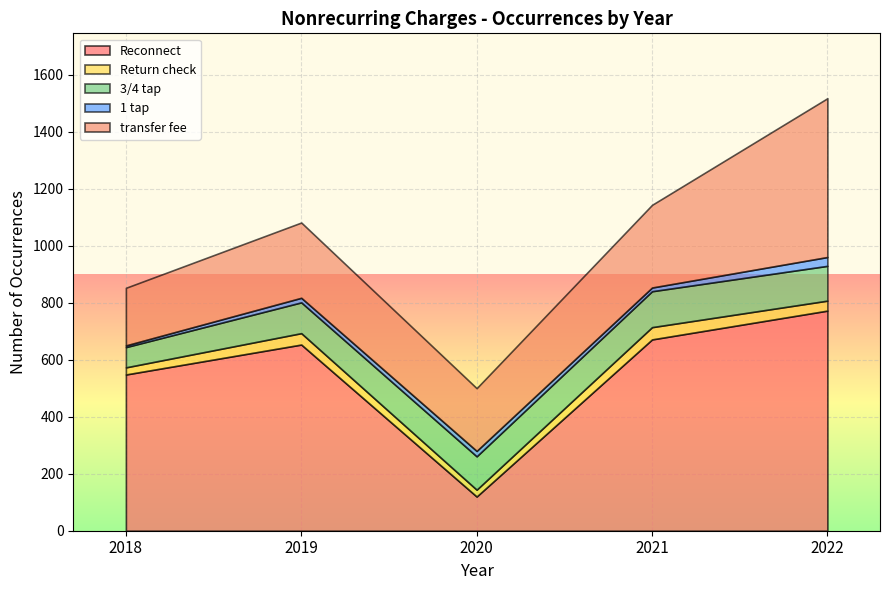

At which category does the chart reach its peak across all series?

2022